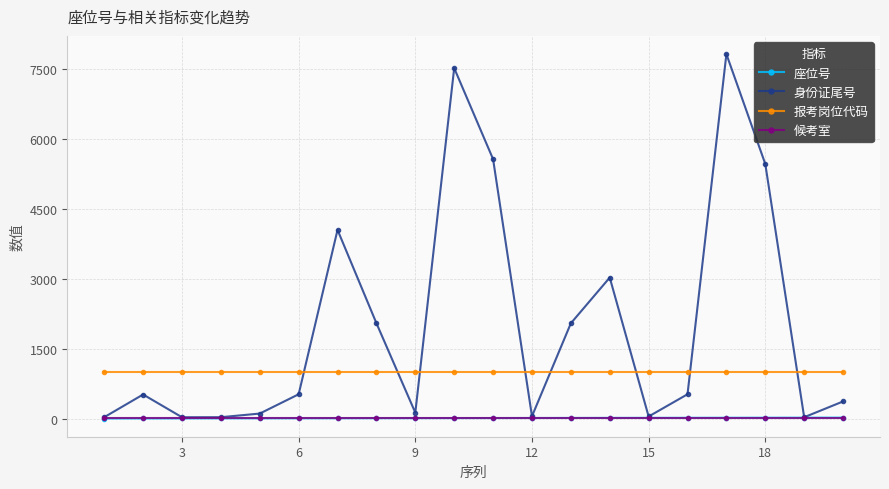

Which series has the largest total across all categories?

身份证尾号